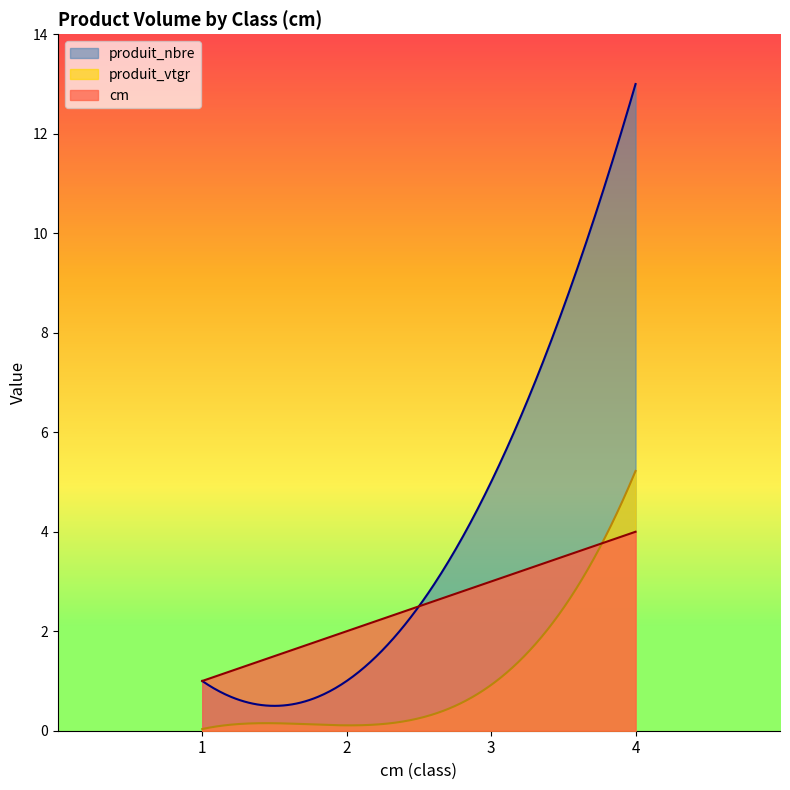

How many intersections are there between produit_vtgr and cm?

1